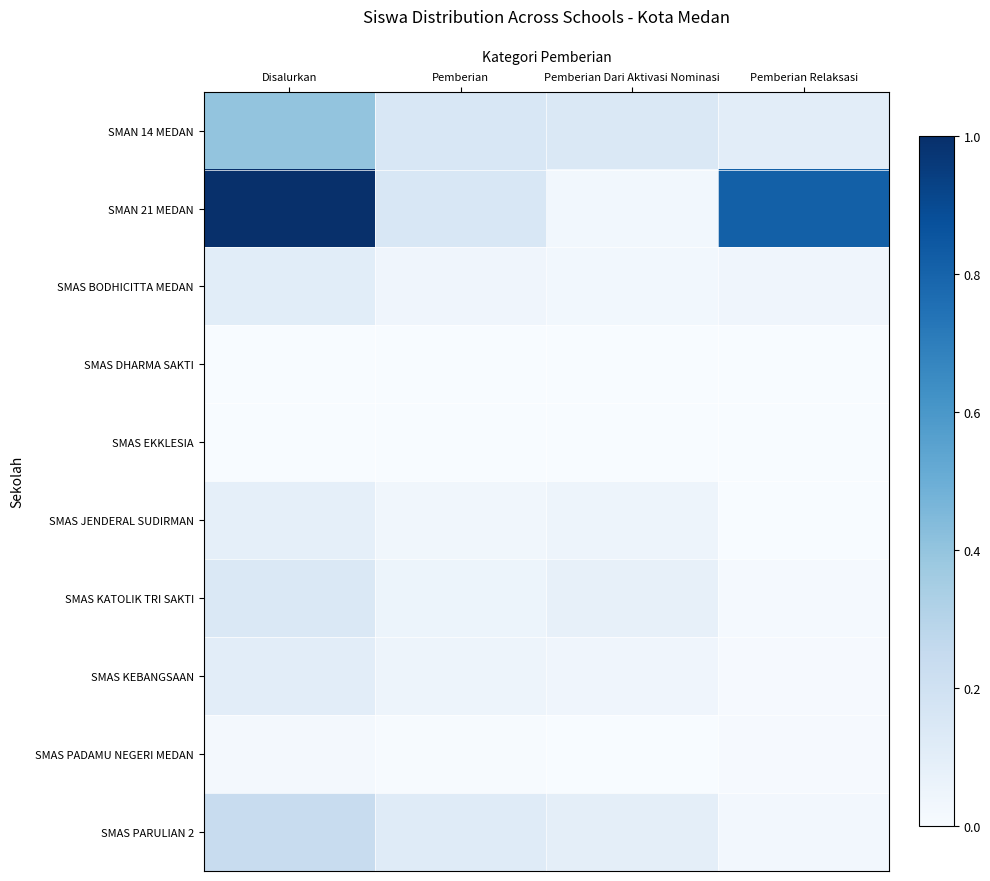

Reading right to left, list all the values displayed in this chart.

SMAN 14 MEDAN: Pemberian Relaksasi=0.1	Pemberian Dari Aktivasi Nominasi=0.1	Pemberian=0.2	Disalurkan=0.4
SMAN 21 MEDAN: Pemberian Relaksasi=0.8	Pemberian Dari Aktivasi Nominasi=0.0	Pemberian=0.2	Disalurkan=1.0
SMAS BODHICITTA MEDAN: Pemberian Relaksasi=0.0	Pemberian Dari Aktivasi Nominasi=0.0	Pemberian=0.0	Disalurkan=0.1
SMAS DHARMA SAKTI: Pemberian Relaksasi=0.0	Pemberian Dari Aktivasi Nominasi=0.0	Pemberian=0.0	Disalurkan=0.0
SMAS EKKLESIA: Pemberian Relaksasi=0.0	Pemberian Dari Aktivasi Nominasi=0.0	Pemberian=0.0	Disalurkan=0.0
SMAS JENDERAL SUDIRMAN: Pemberian Relaksasi=0.0	Pemberian Dari Aktivasi Nominasi=0.1	Pemberian=0.0	Disalurkan=0.1
SMAS KATOLIK TRI SAKTI: Pemberian Relaksasi=0.0	Pemberian Dari Aktivasi Nominasi=0.1	Pemberian=0.1	Disalurkan=0.1
SMAS KEBANGSAAN: Pemberian Relaksasi=0.0	Pemberian Dari Aktivasi Nominasi=0.0	Pemberian=0.1	Disalurkan=0.1
SMAS PADAMU NEGERI MEDAN: Pemberian Relaksasi=0.0	Pemberian Dari Aktivasi Nominasi=0.0	Pemberian=0.0	Disalurkan=0.0
SMAS PARULIAN 2: Pemberian Relaksasi=0.0	Pemberian Dari Aktivasi Nominasi=0.1	Pemberian=0.1	Disalurkan=0.2